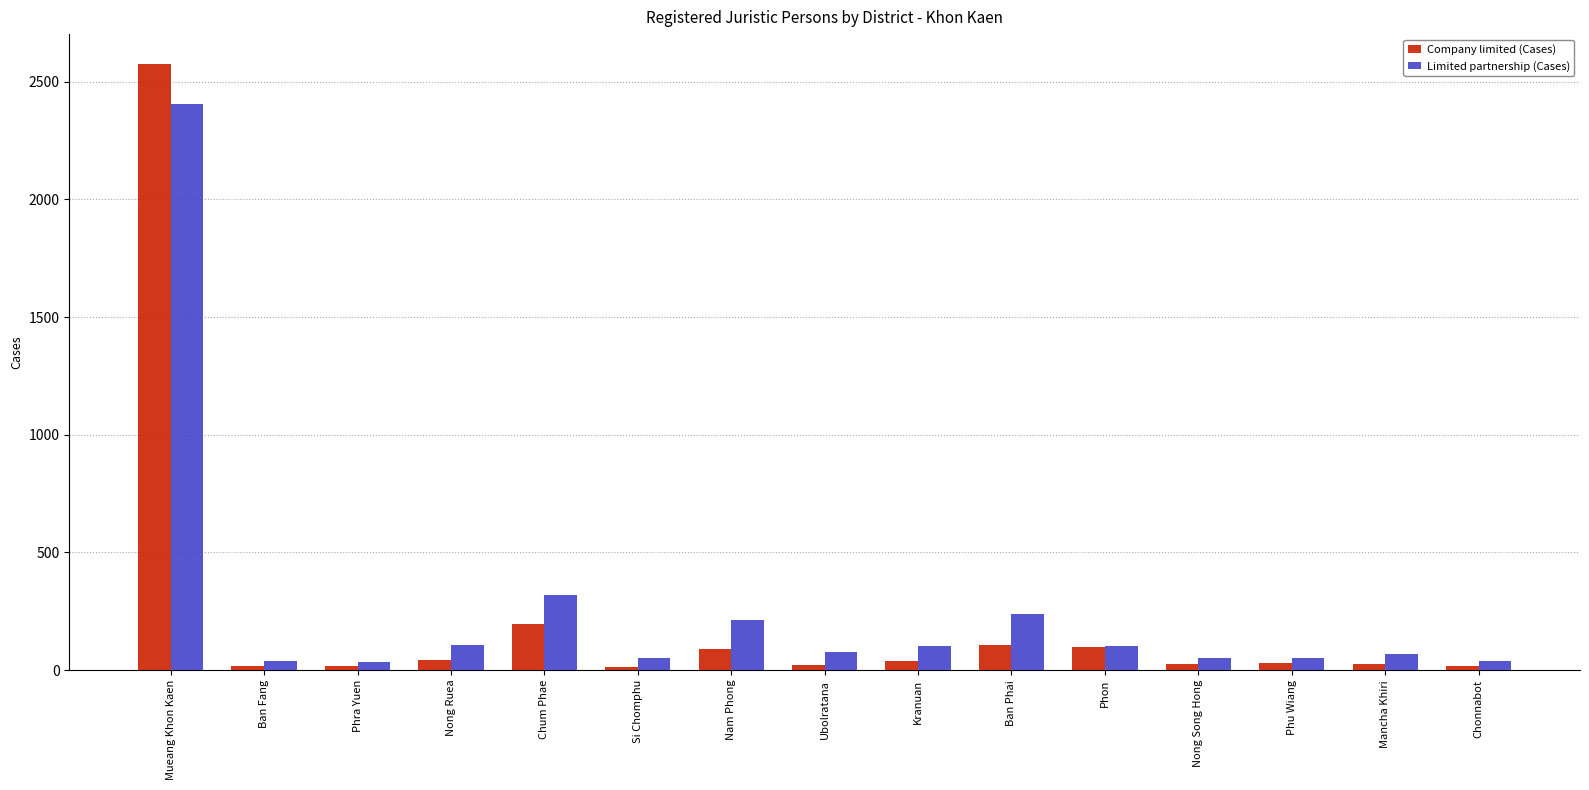

Is it true that Company limited (Cases) equals 2574 at Mueang Khon Kaen?

True